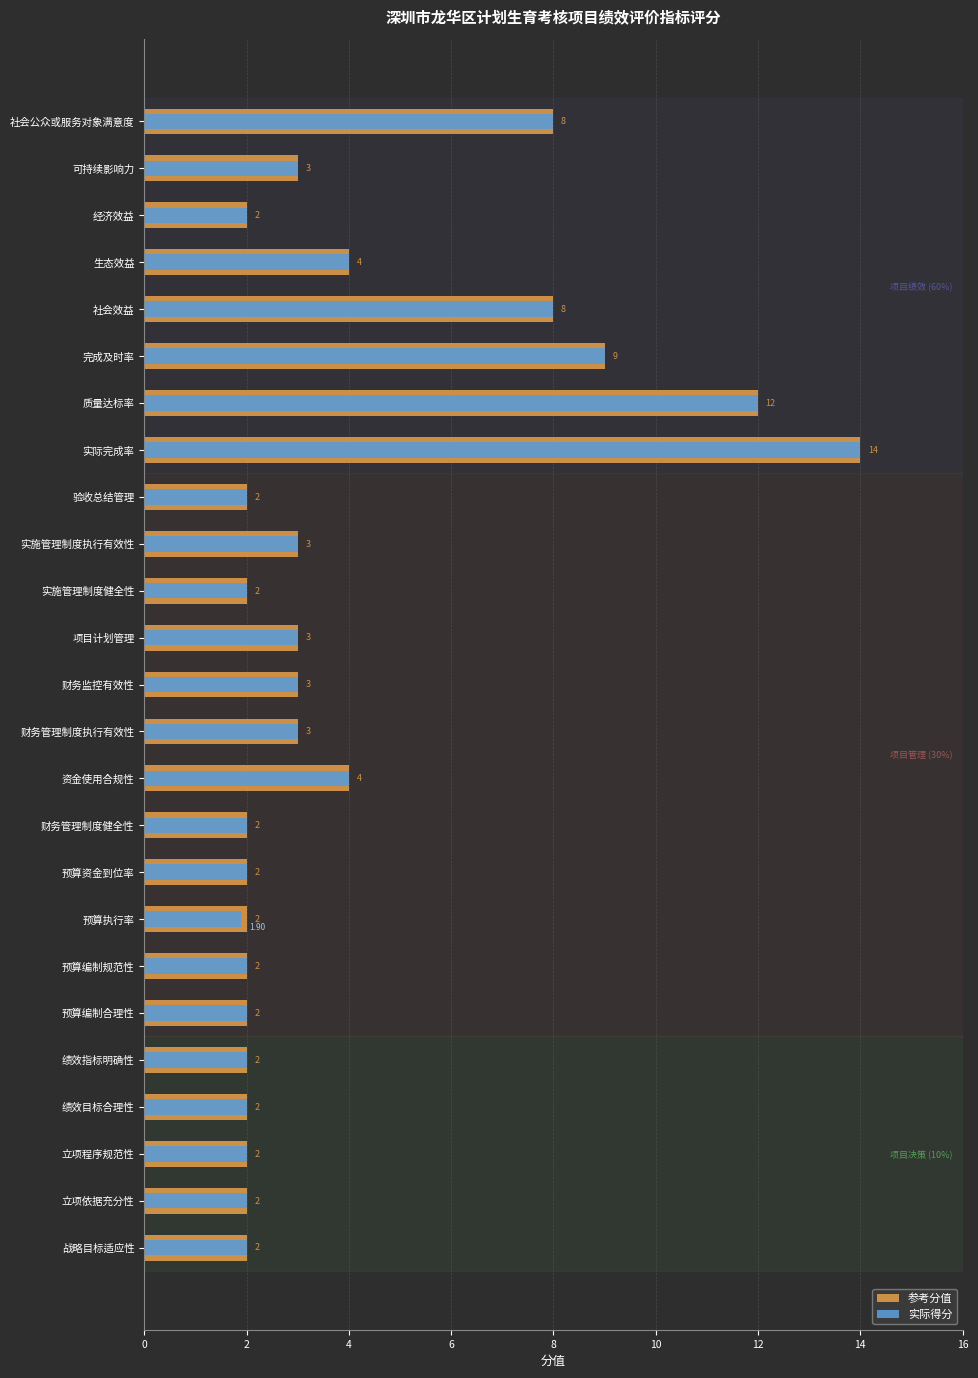

Which series changed the most between 立项程序规范性 and 可持续影响力?

参考分值